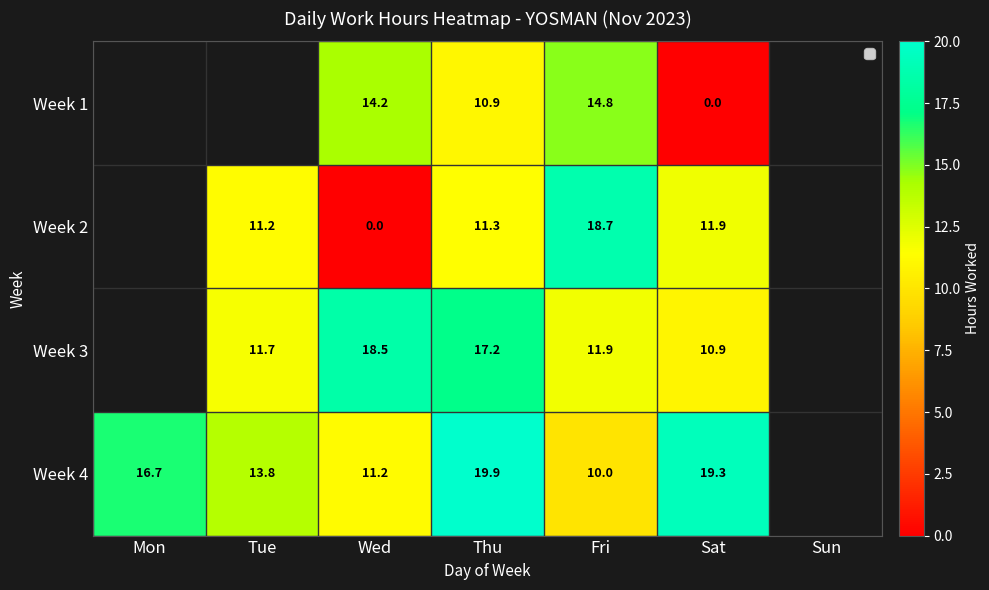

Where does the Week 3 series first go above 17?

Wed